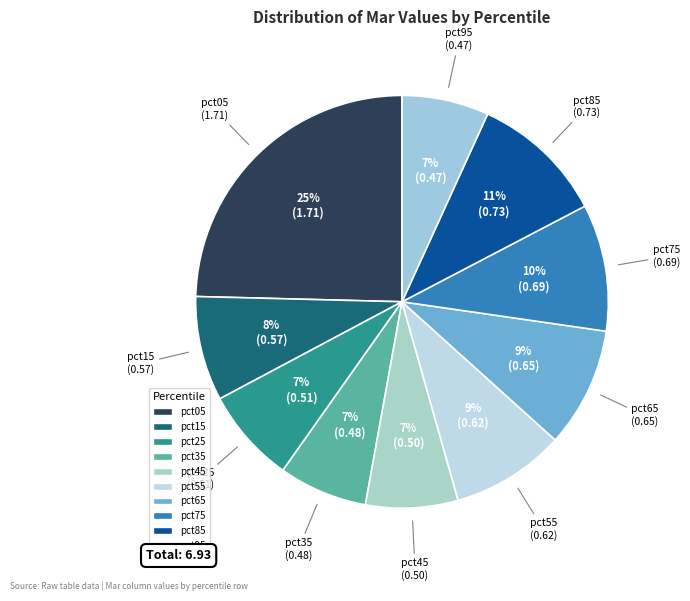

Combined, do pct95 and pct25 account for over 50%?

No